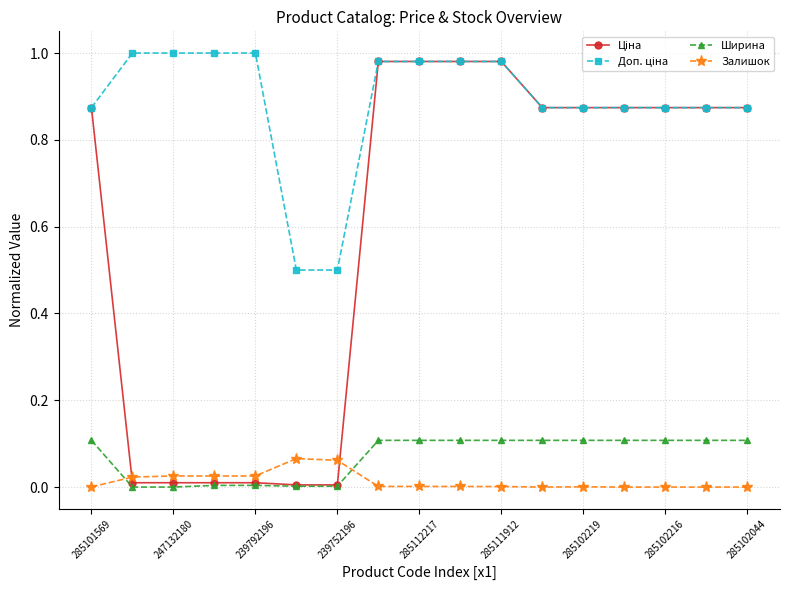

True or false: Залишок has more than 0 points higher than both neighbors.

True